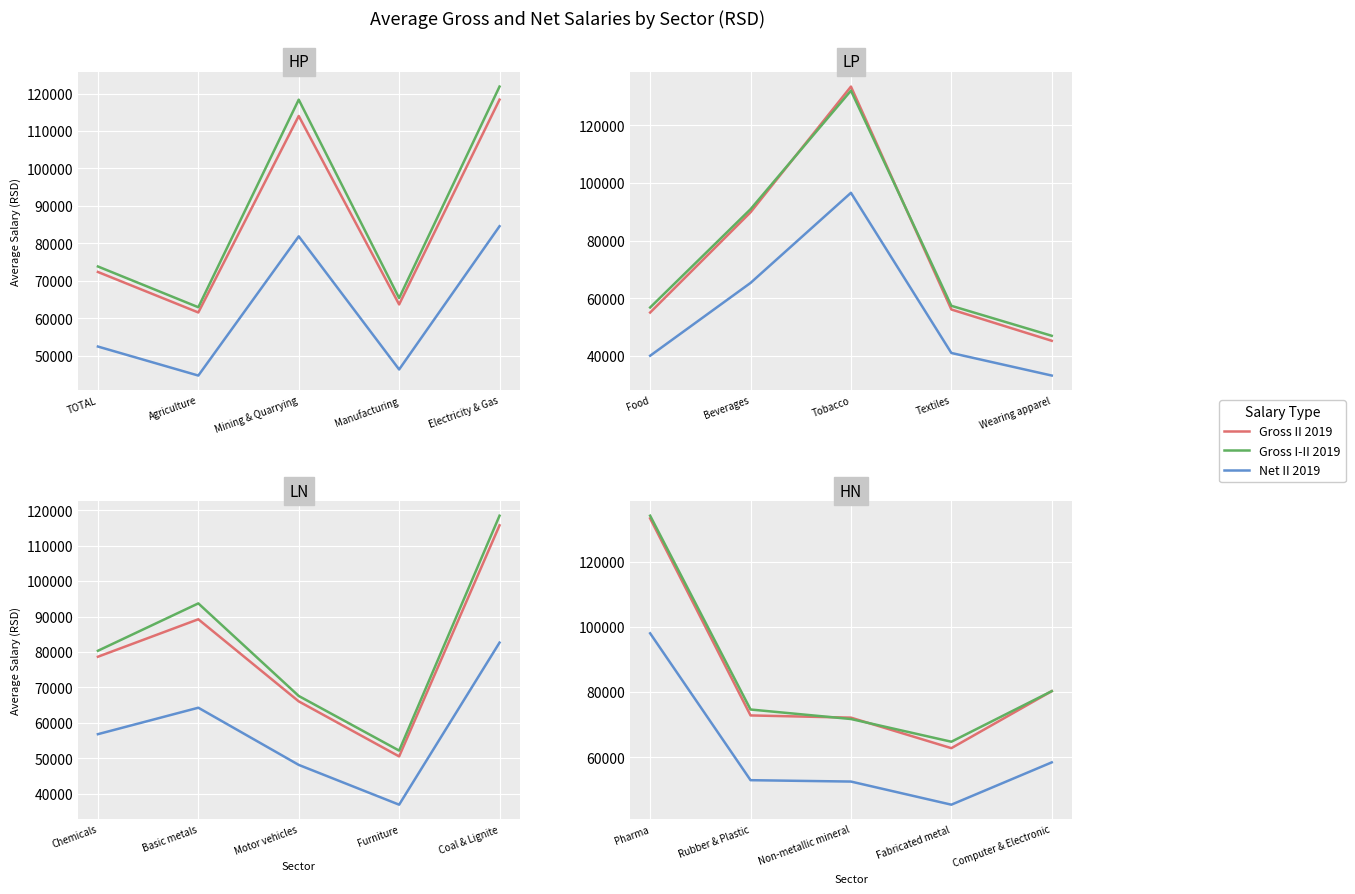

What is the difference between the maximum and second lowest values in the Net II 2019 series?

45462